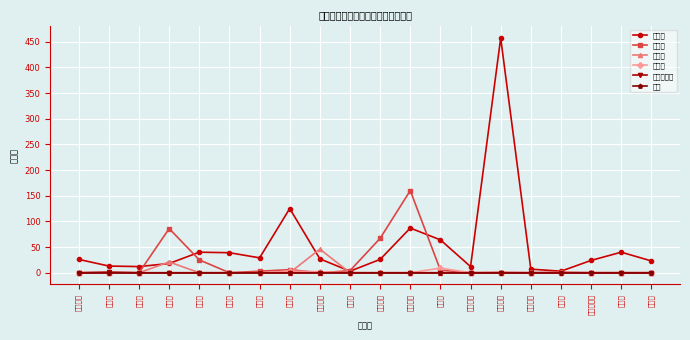

List the labels in order of その他 value, largest first.

長岡京市, 宇治市, 舞鶴市, 大山崎町, 福知山市, 綾部市, 宮津市, 亀岡市, 城陽市, 向日市, 八幡市, 京田辺市, 京丹後市, 南丹市, 木津川市, 久御山町, 井手町, 宇治田原町, 笠置町, 和束町